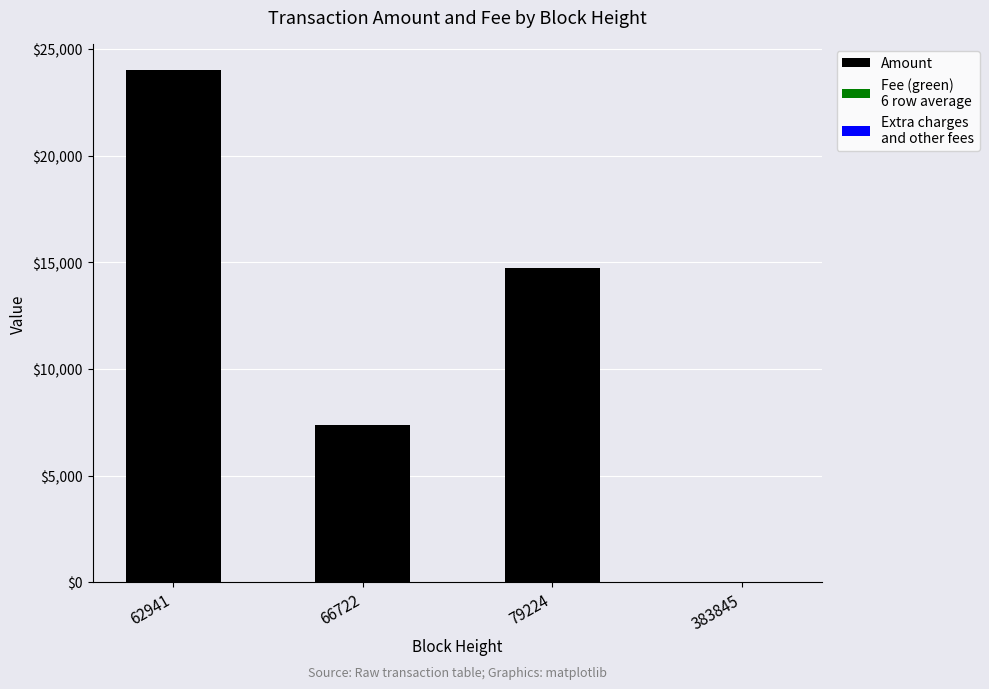

At which category is the sum across all series the highest?

62941